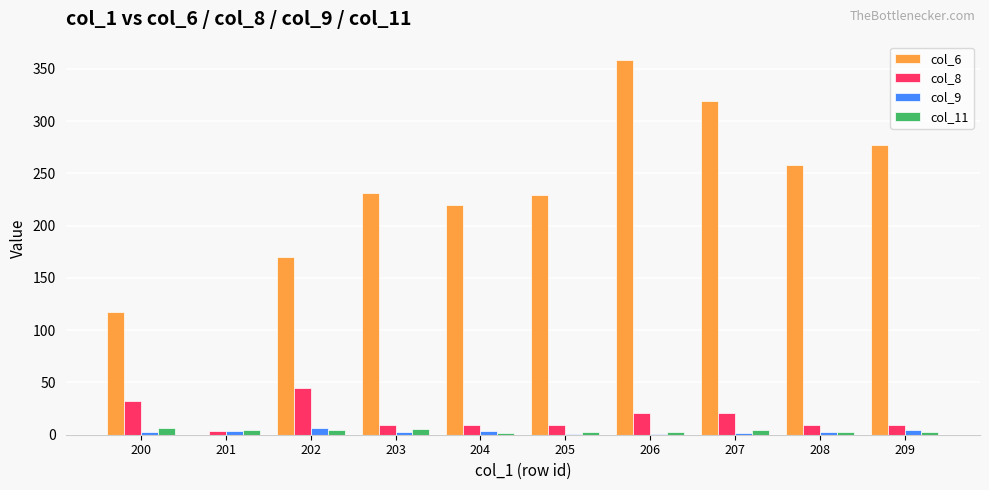

At which category is the sum across all series the highest?

206